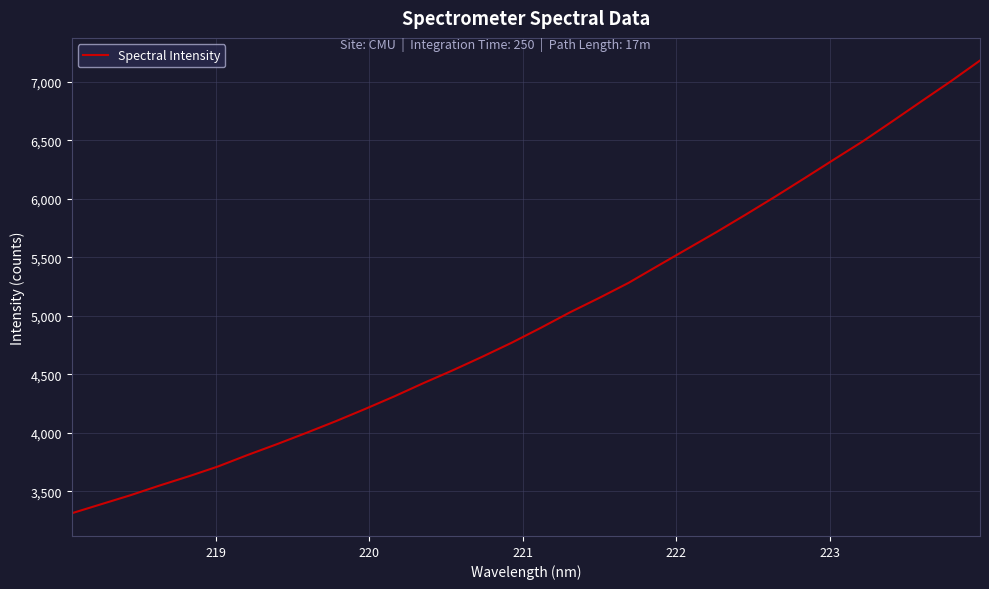

Reading left to right, what are all the values shown in this chart?

3310.6	3387.7	3464.6	3548.1	3627.5	3711.8	3809.1	3901.6	3998.0	4097.3	4201.8	4309.9	4423.9	4533.5	4648.6	4768.0	4896.1	5029.3	5152.8	5281.2	5426.8	5571.1	5715.3	5864.8	6017.5	6174.6	6333.8	6491.6	6661.2	6833.2	7003.8	7181.8